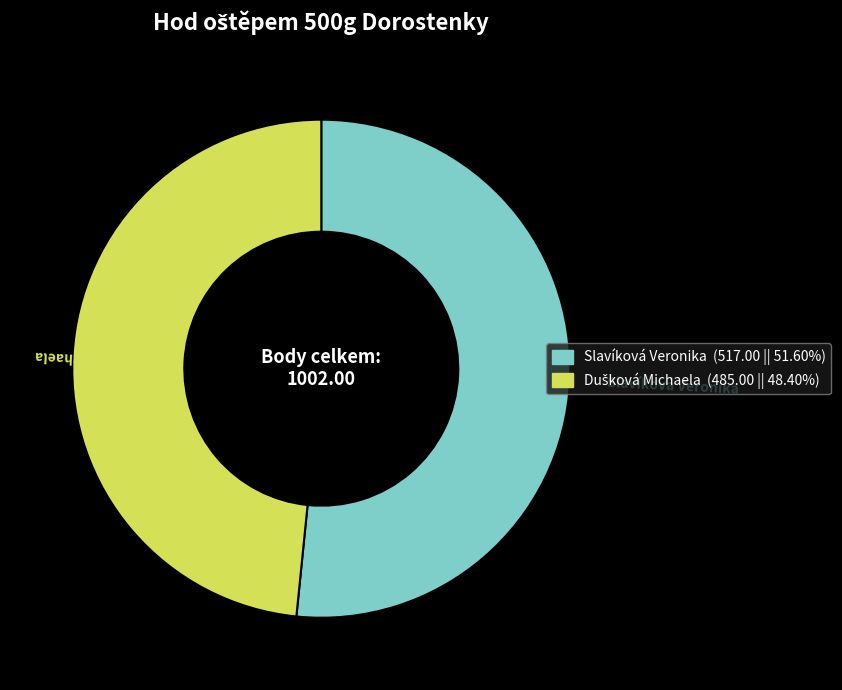

Is there a majority slice in this chart?

Yes